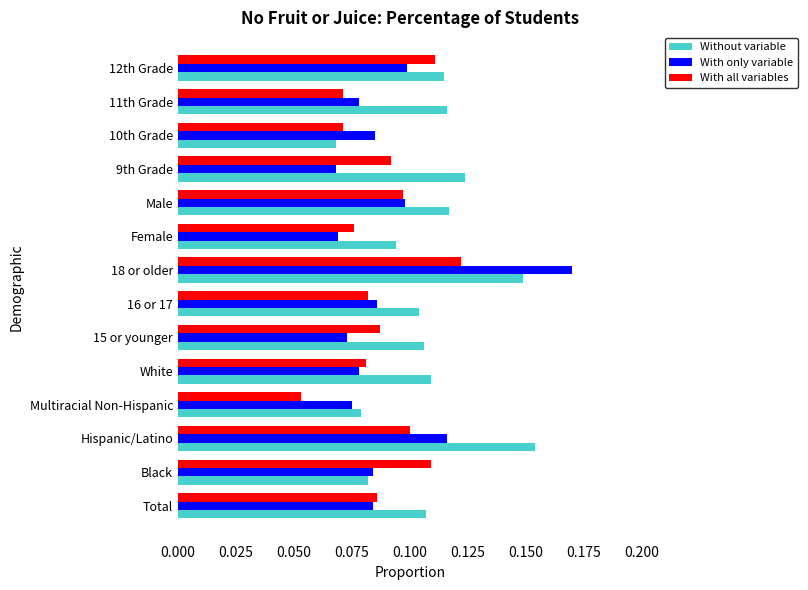

Which label corresponds to the largest value in the chart?

18 or older